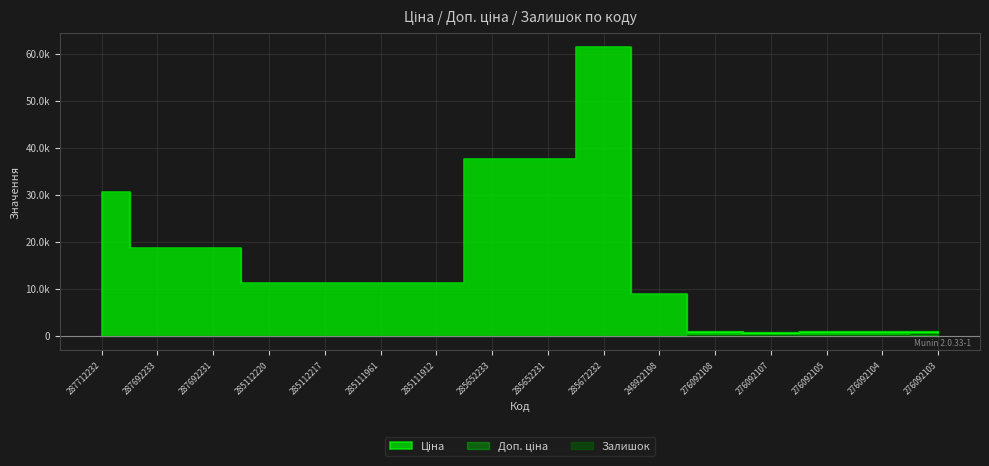

At which label does Ціна first exceed 11188?

287712232